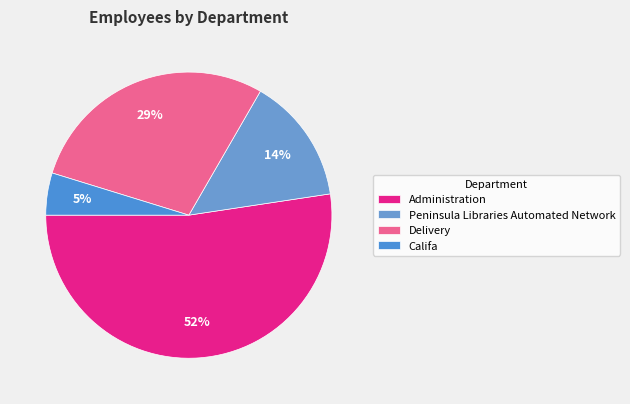

What is the largest slice in the pie chart?

Administration